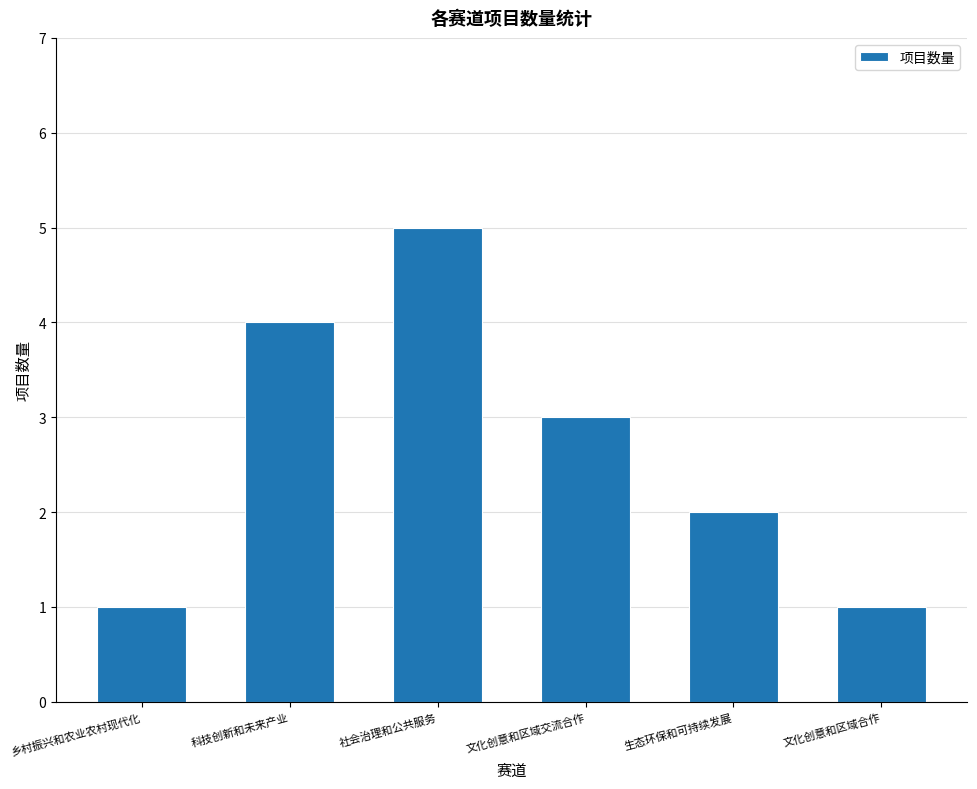

Reading right to left, what are all the values shown in this chart?

1	2	3	5	4	1